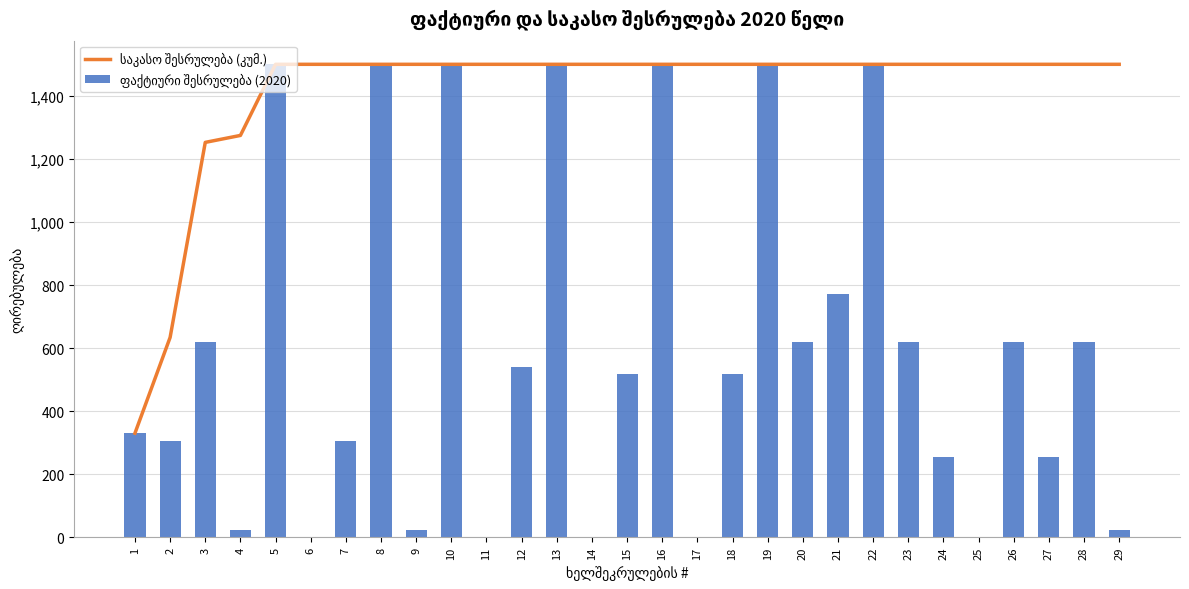

Which has a higher value, 9 or 21?

9